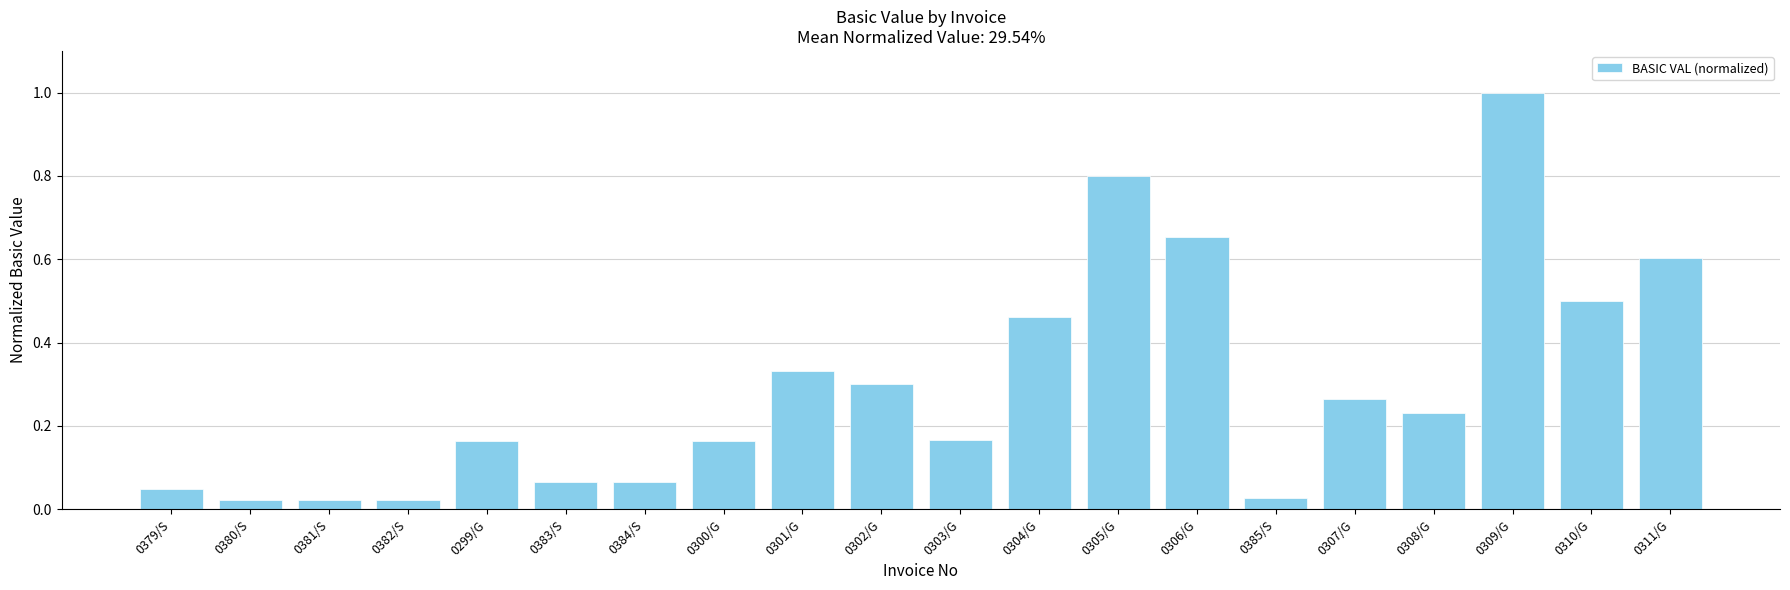

The chart shows a value of 0.0 at 0384/S. True or false?

False